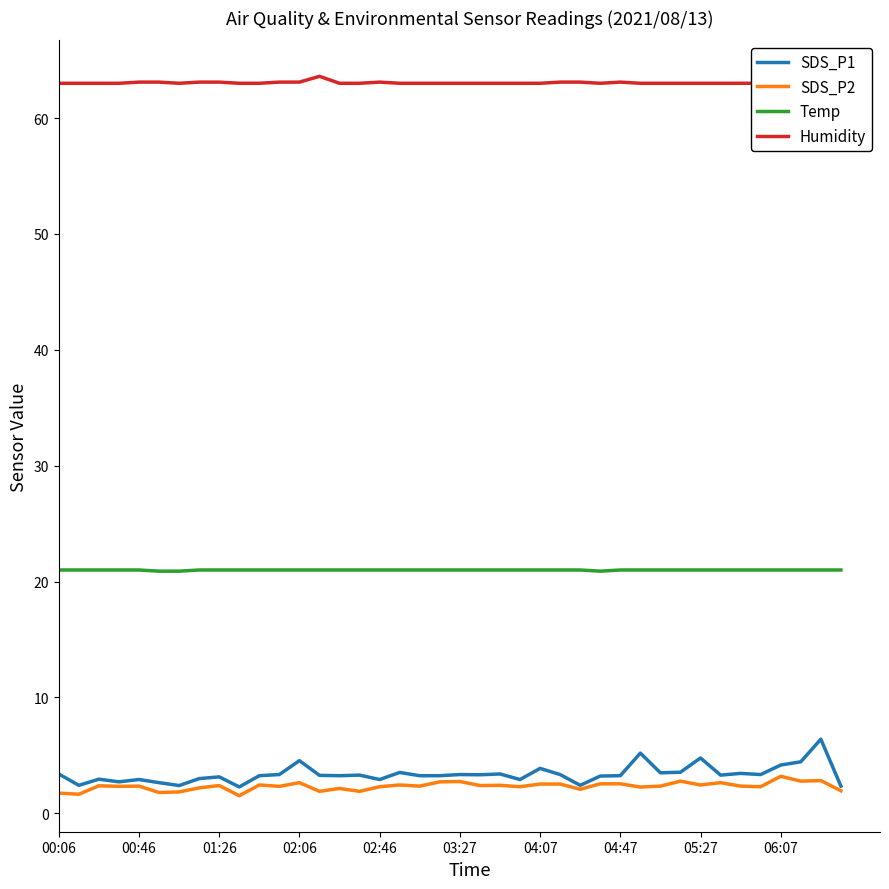

True or false: Temp and SDS_P2 cross at least once.

False